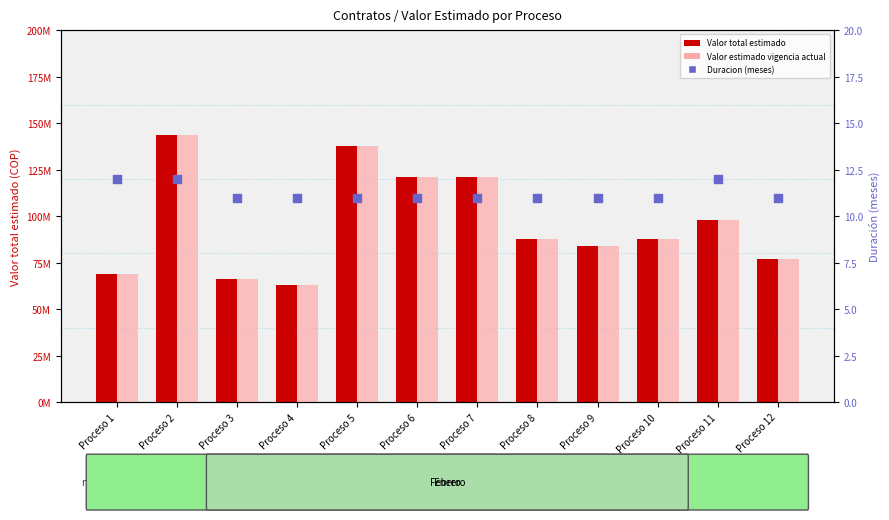

Which series reaches the minimum Y coordinate?

Duracion (meses)